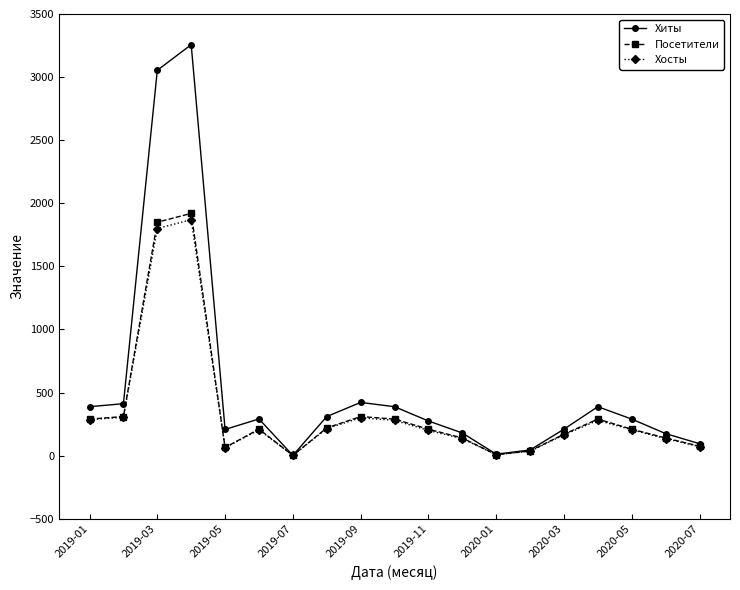

How many lines are shown in the chart?

3